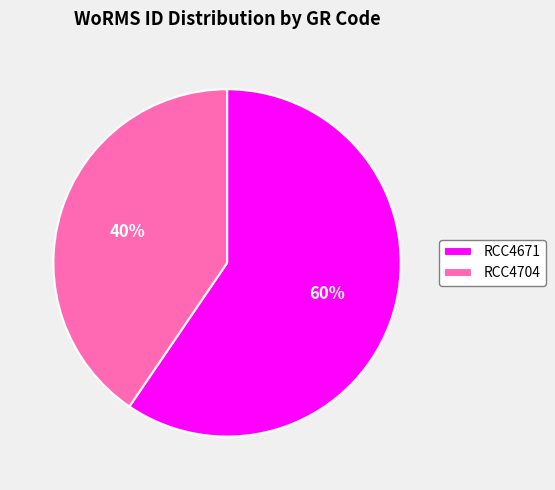

To the nearest percent, what is the average slice percentage?

50%